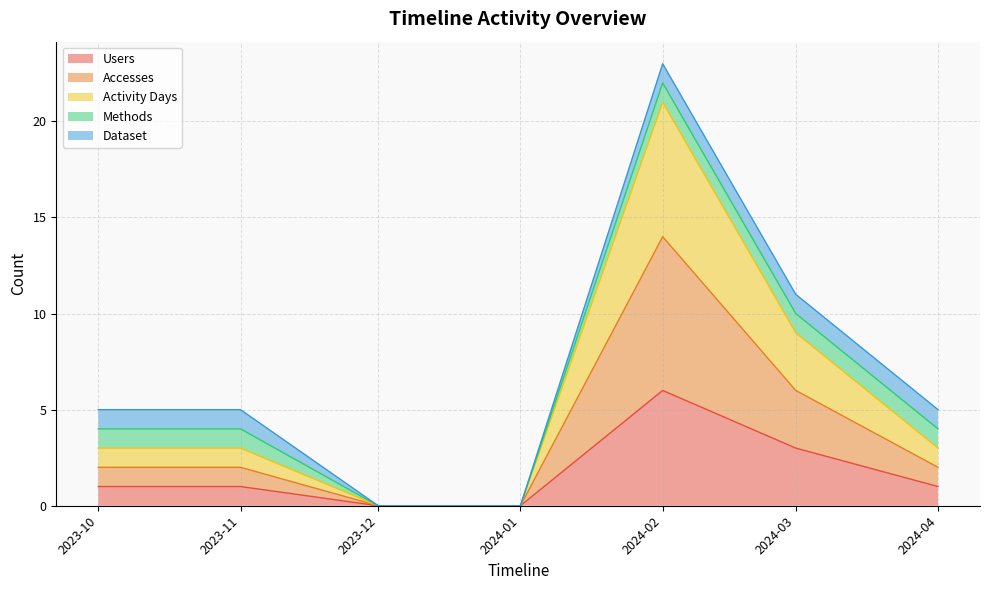

Does the chart display data point markers on the line(s)?

No